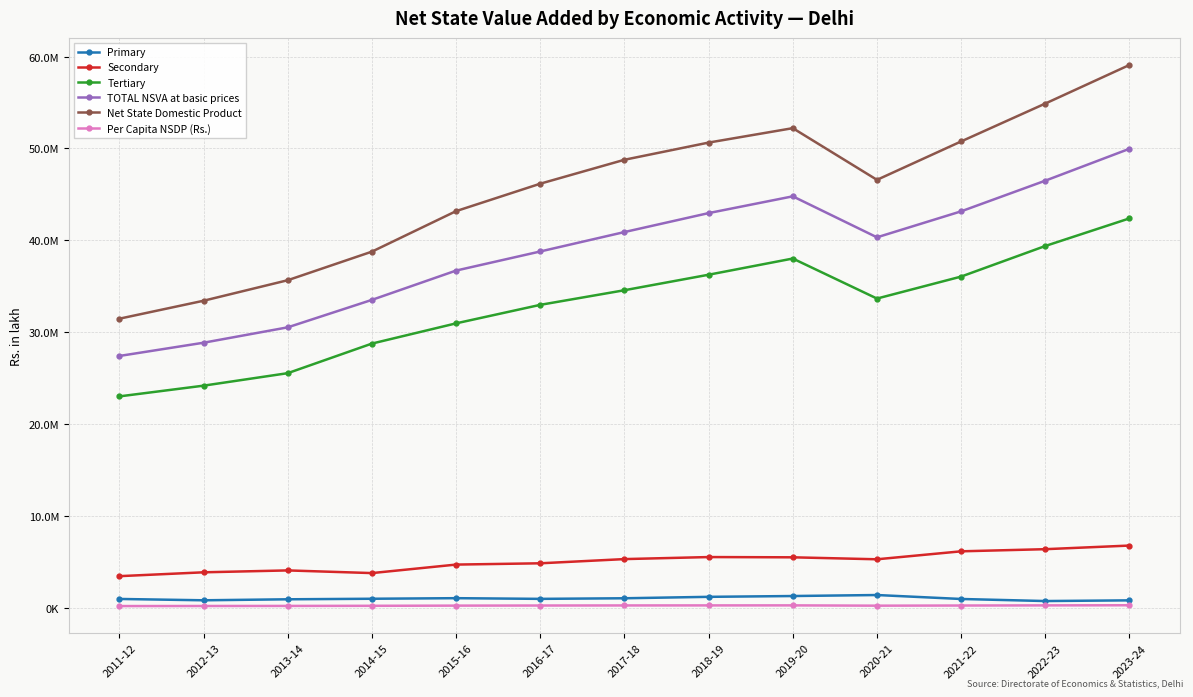

True or false: Primary and TOTAL NSVA at basic prices cross at least once.

False